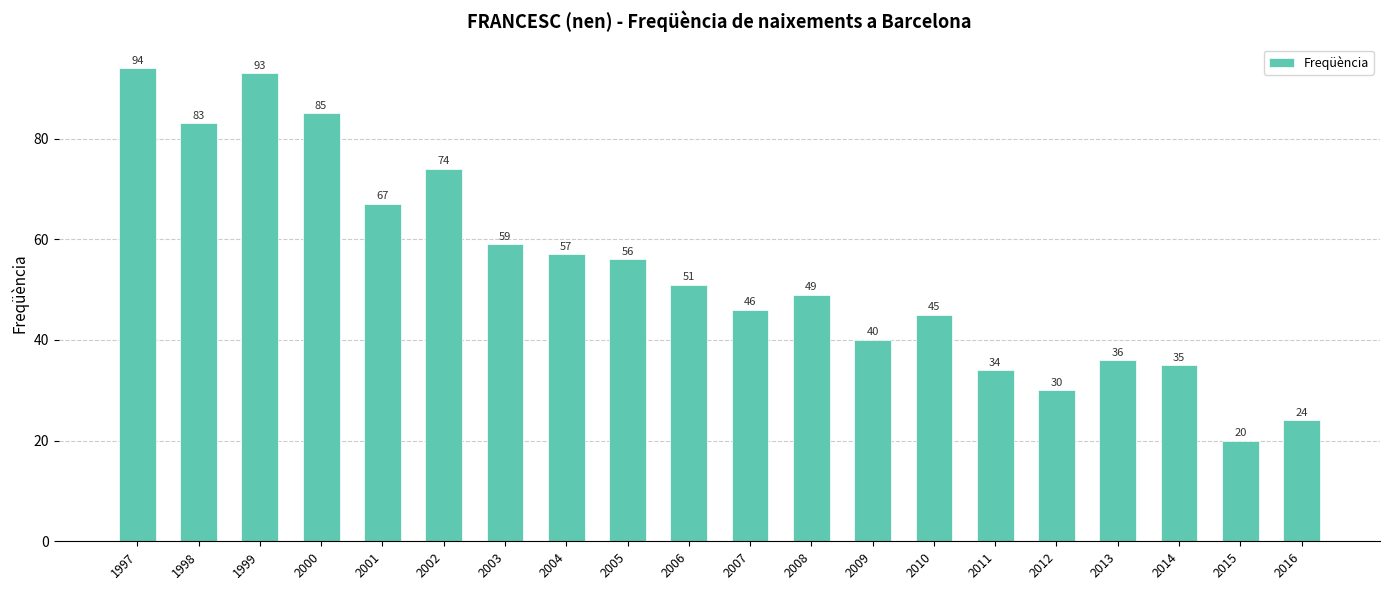

What is the difference between the values at 2002 and 2007?

28